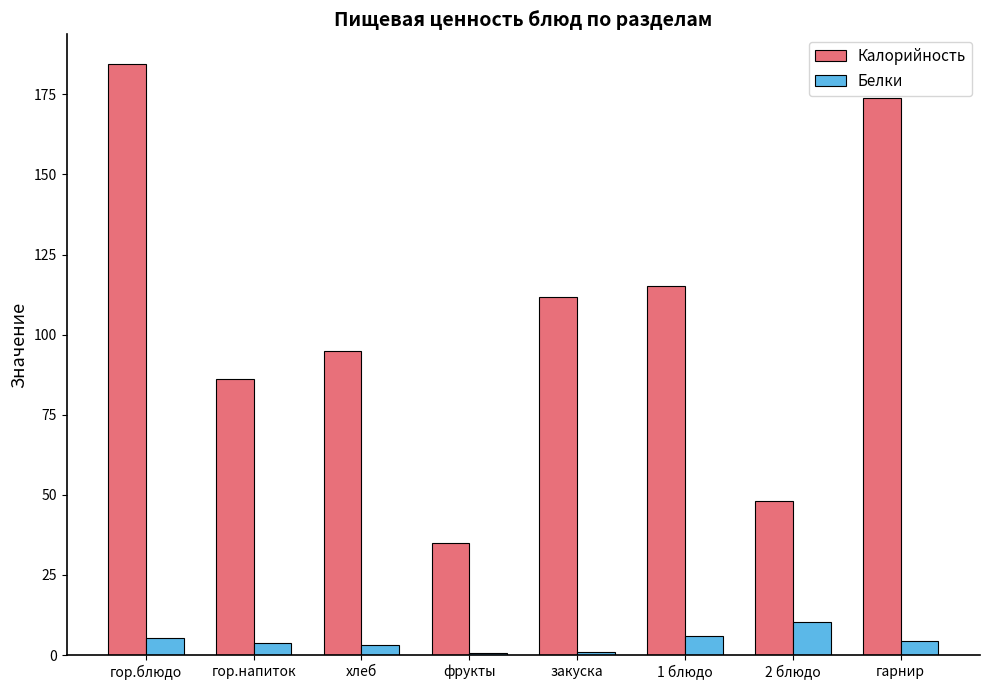

What is the maximum value shown in the chart?

184.5